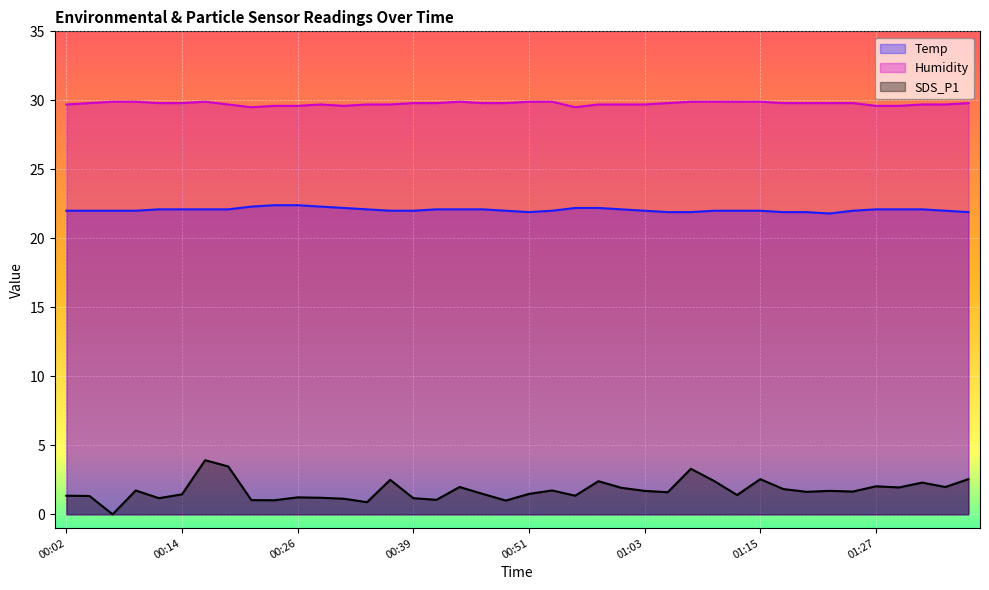

Reading left to right, extract all data points from this chart.

Temp: 22.0	22.0	22.0	22.0	22.1	22.1	22.1	22.1	22.3	22.4	22.4	22.3	22.2	22.1	22.0	22.0	22.1	22.1	22.1	22.0	21.9	22.0	22.2	22.2	22.1	22.0	21.9	21.9	22.0	22.0	22.0	21.9	21.9	21.8	22.0	22.1	22.1	22.1	22.0	21.9
Humidity: 29.7	29.8	29.9	29.9	29.8	29.8	29.9	29.7	29.5	29.6	29.6	29.7	29.6	29.7	29.7	29.8	29.8	29.9	29.8	29.8	29.9	29.9	29.5	29.7	29.7	29.7	29.8	29.9	29.9	29.9	29.9	29.8	29.8	29.8	29.8	29.6	29.6	29.7	29.7	29.8
SDS_P1: 1.4	1.3	0.0	1.7	1.2	1.4	3.9	3.5	1.0	1.0	1.2	1.2	1.1	0.9	2.5	1.2	1.1	2.0	1.5	1.0	1.5	1.7	1.4	2.4	1.9	1.7	1.6	3.3	2.4	1.4	2.5	1.8	1.6	1.7	1.6	2.0	1.9	2.3	2.0	2.5